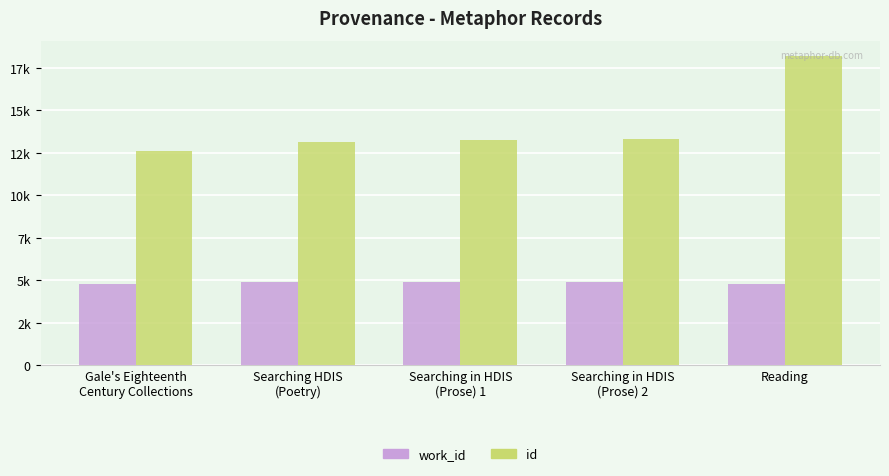

List the series in order of their overall mean, highest first.

id, work_id